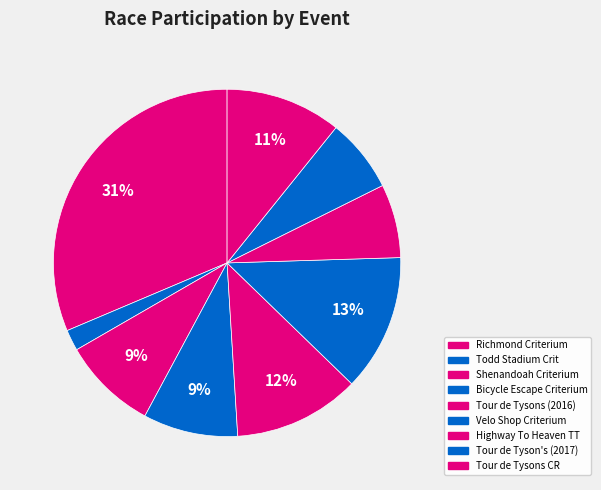

What is the largest slice in the pie chart?

Richmond International Raceway Criterium